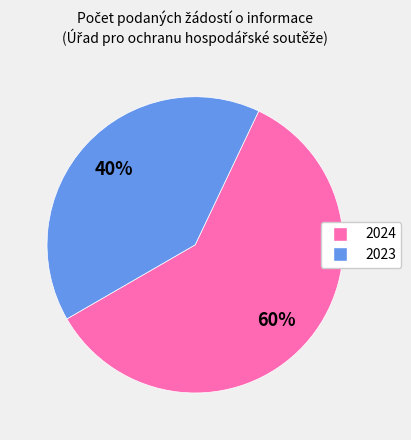

Is it true that 2023 is 28% of the pie?

False